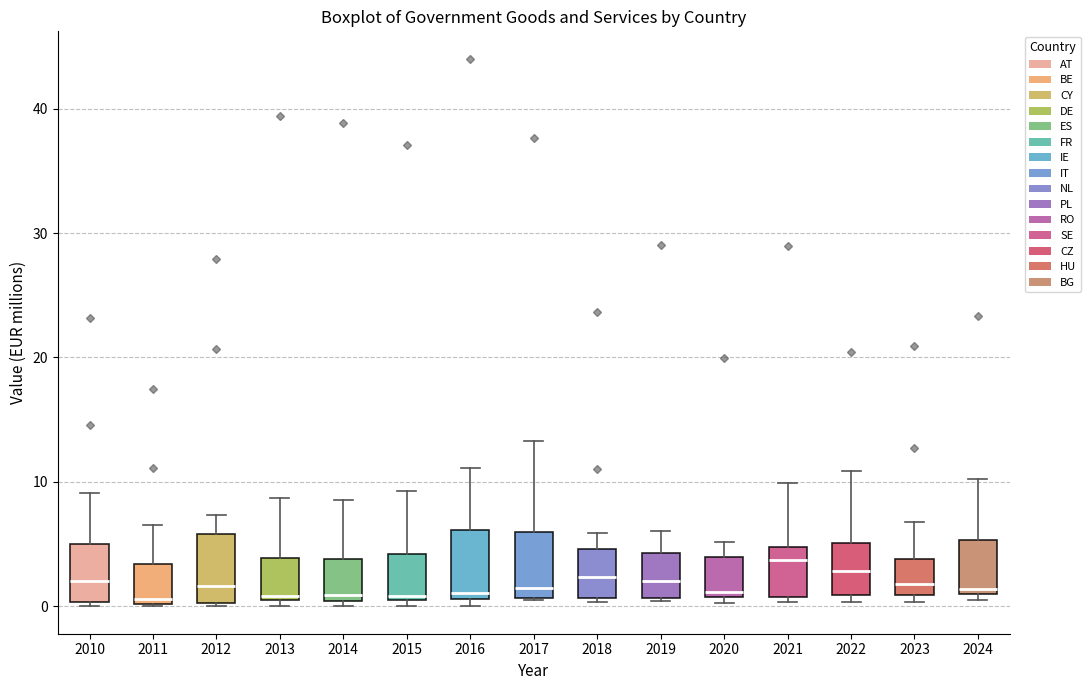

Where does the upper whisker of the box at x = 2020 end on the y-axis? The values are not printed on the chart, so give them approximately, as read against the axis.

5